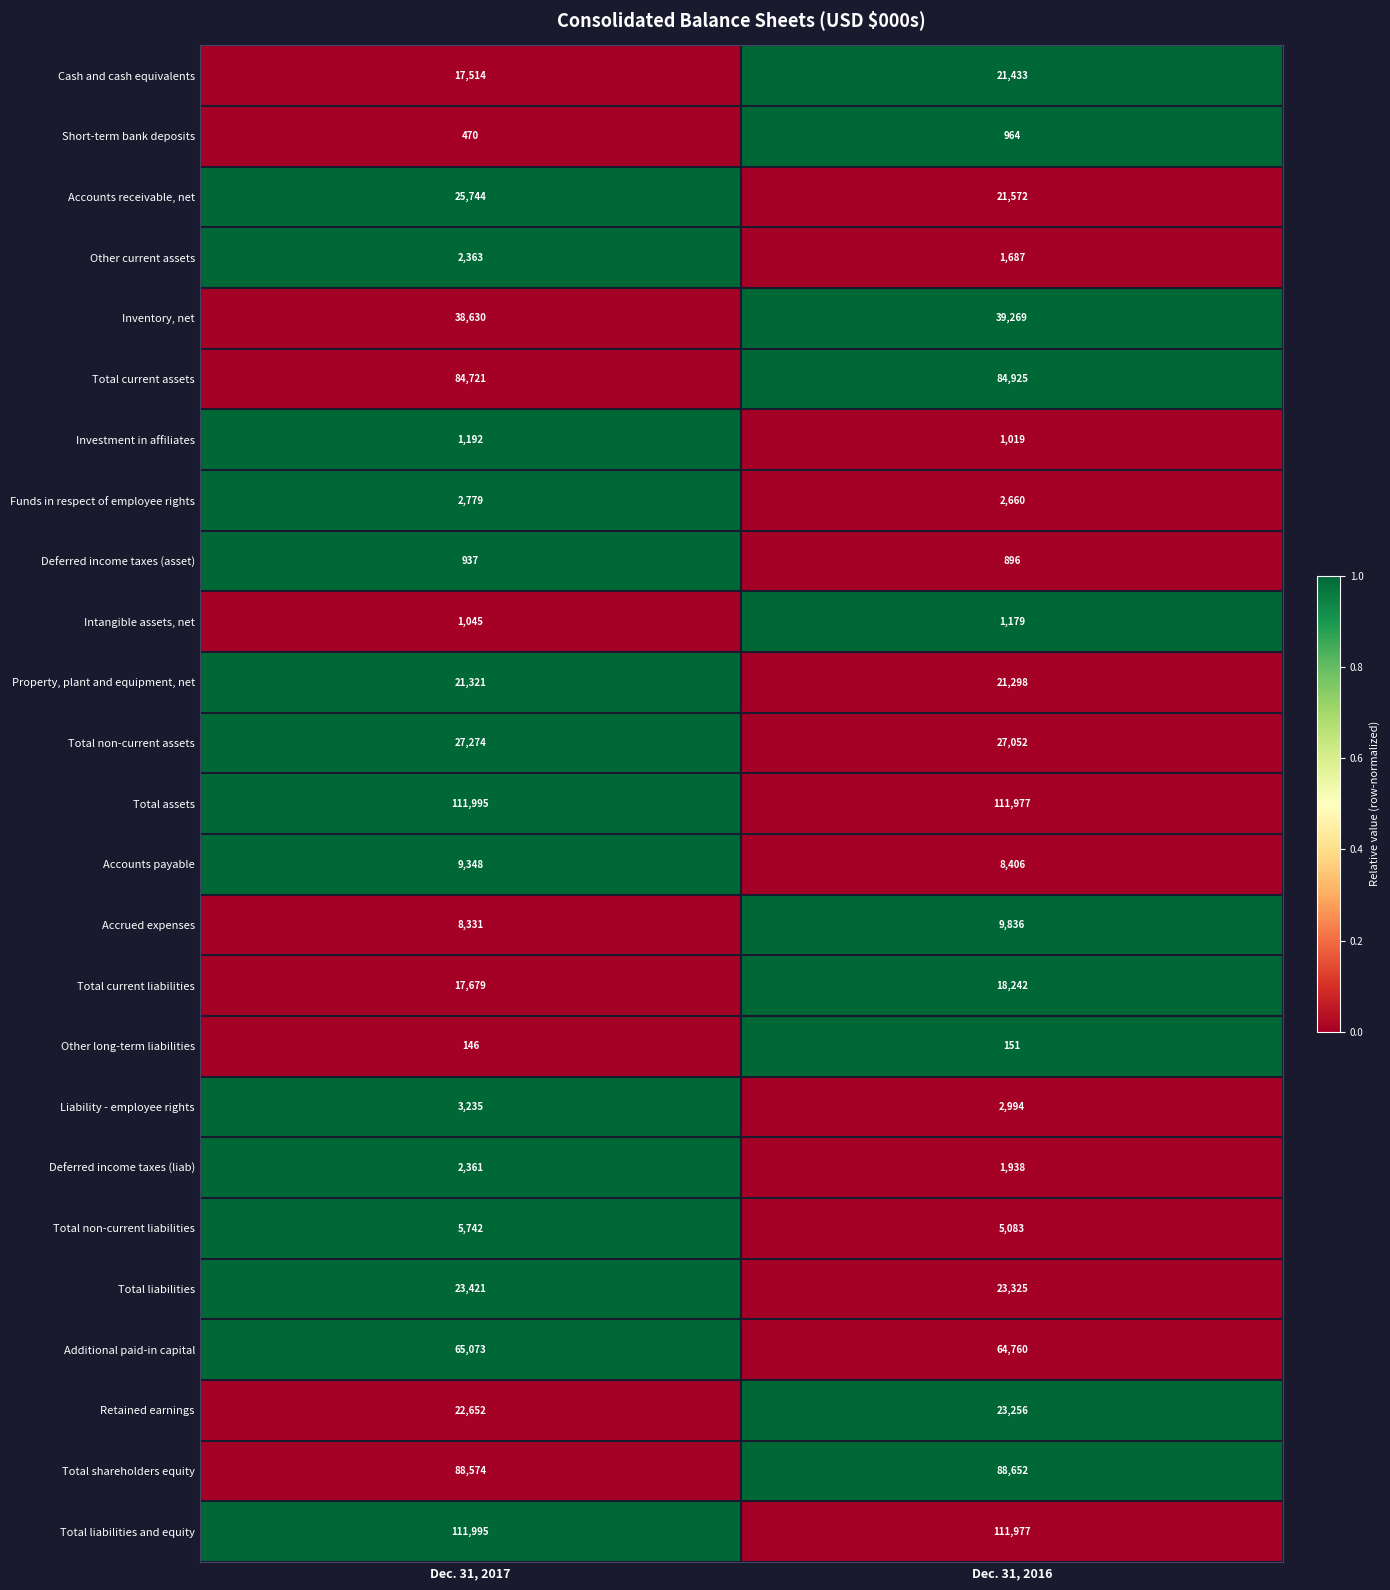

Between Dec. 31, 2017 and Dec. 31, 2016, which series saw the biggest shift?

Accounts receivable, net